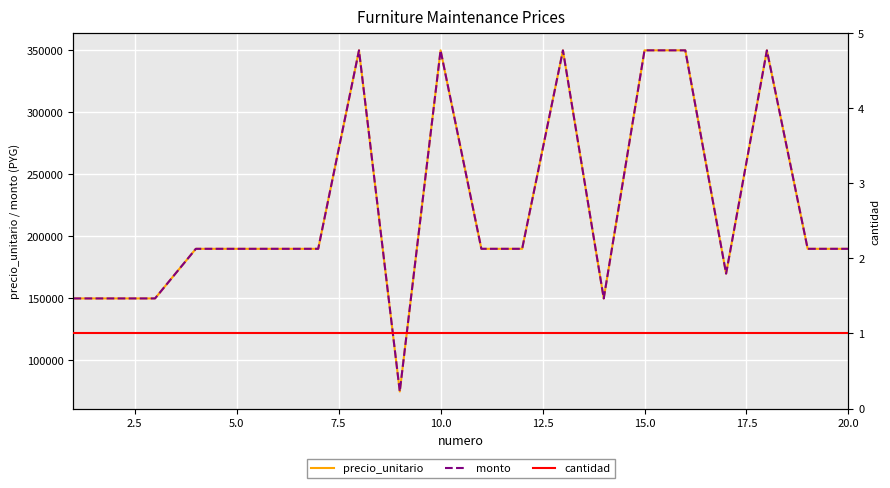

What are all the series names shown in the legend?

precio_unitario, monto, cantidad